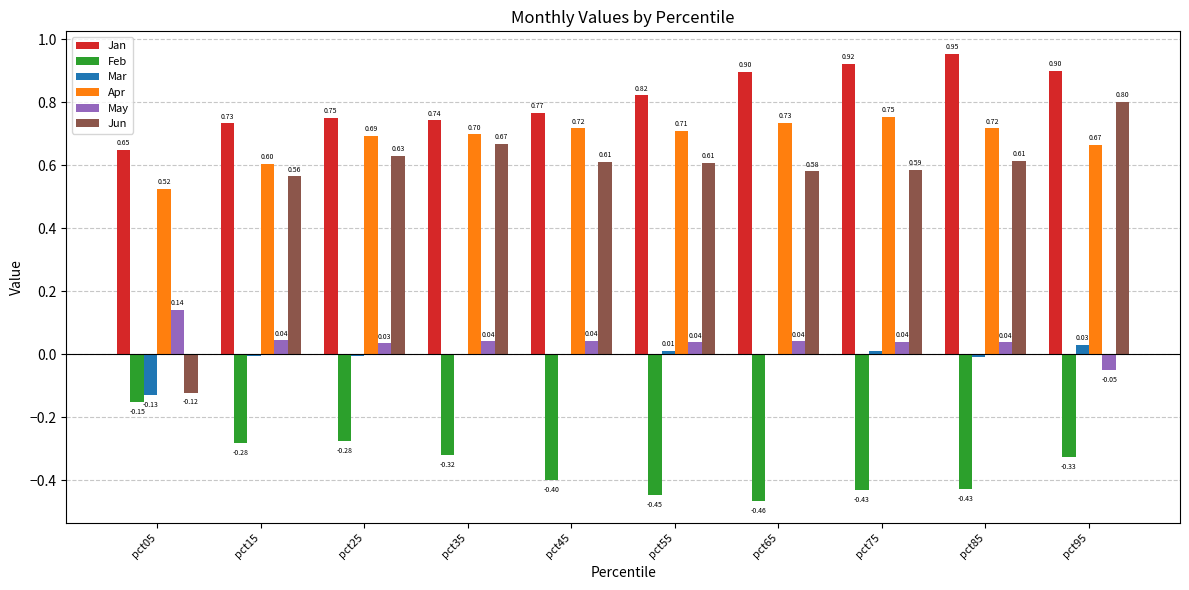

What is the sum of the Feb values at pct75 and pct95?

-0.8